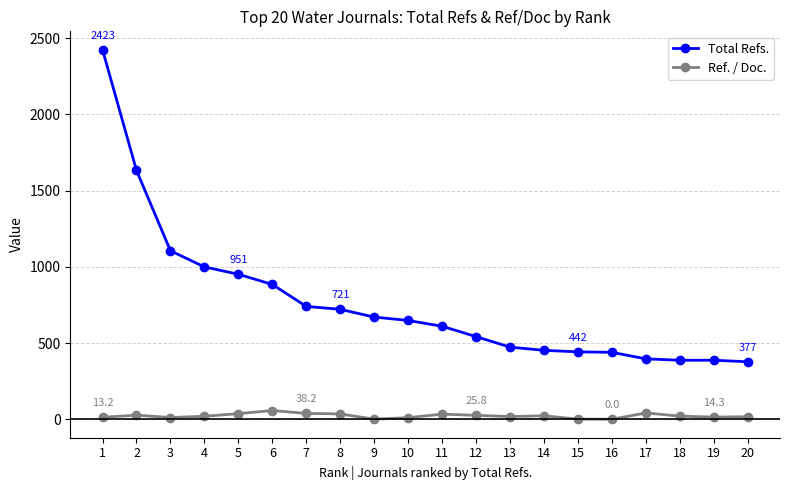

List the series in order of their overall mean, highest first.

Total Refs., Ref. / Doc.